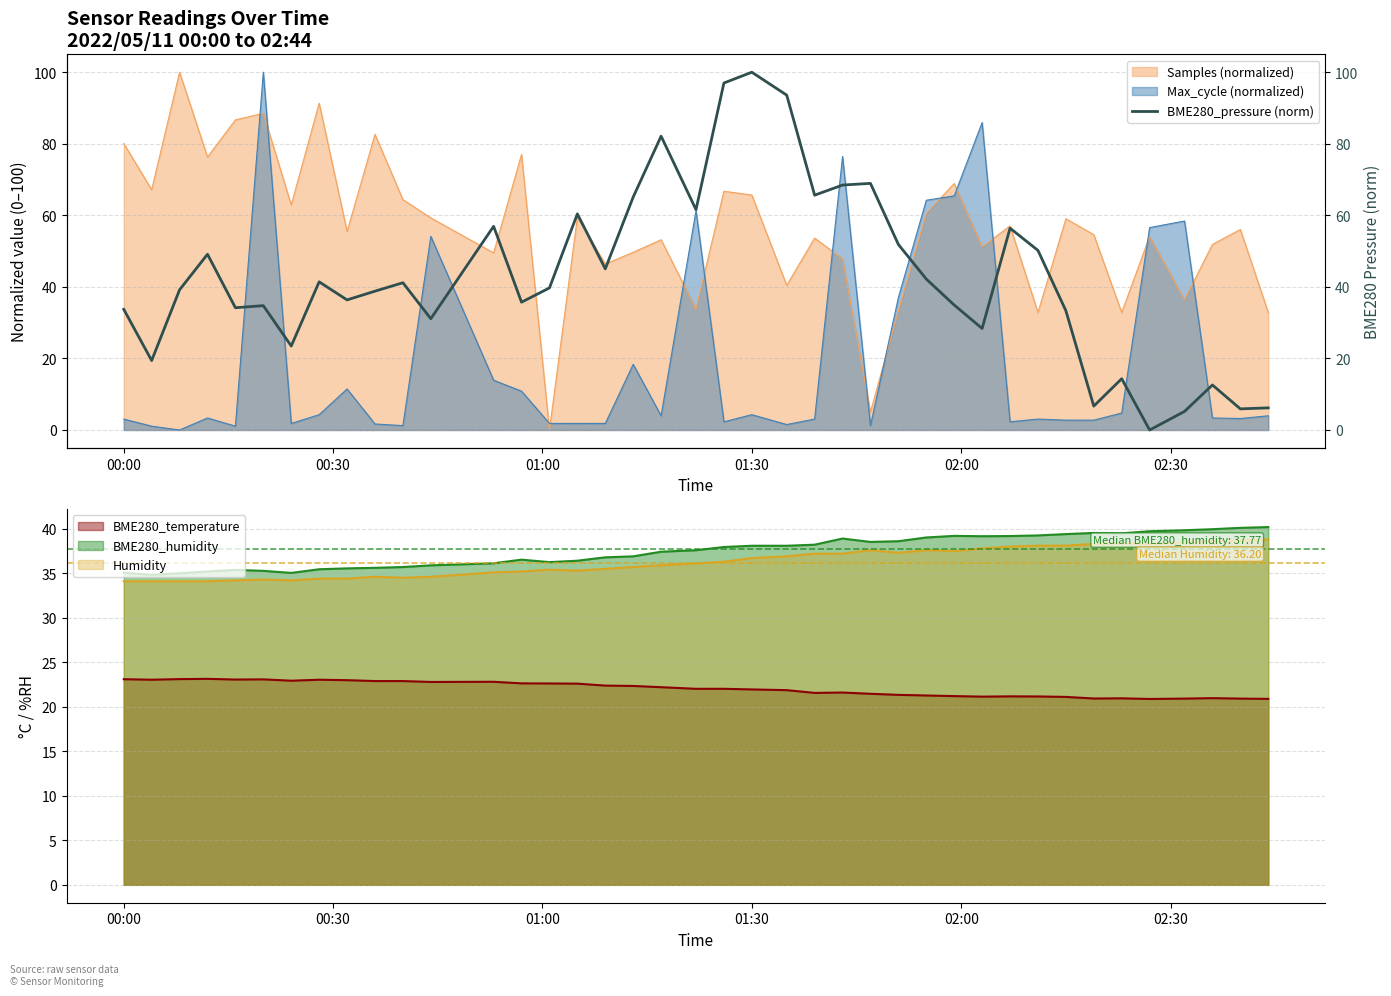

Which series ends up on top after the final intersection of Max_cycle (normalized) and Samples (normalized)?

Samples (normalized)